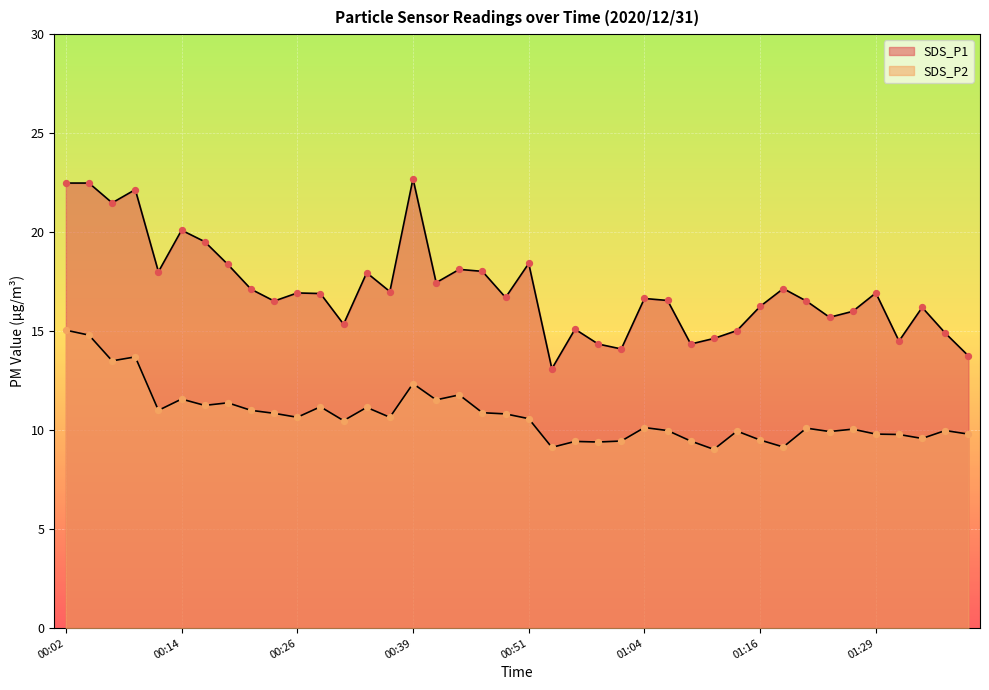

At how many categories does at least one series exceed 13?

40